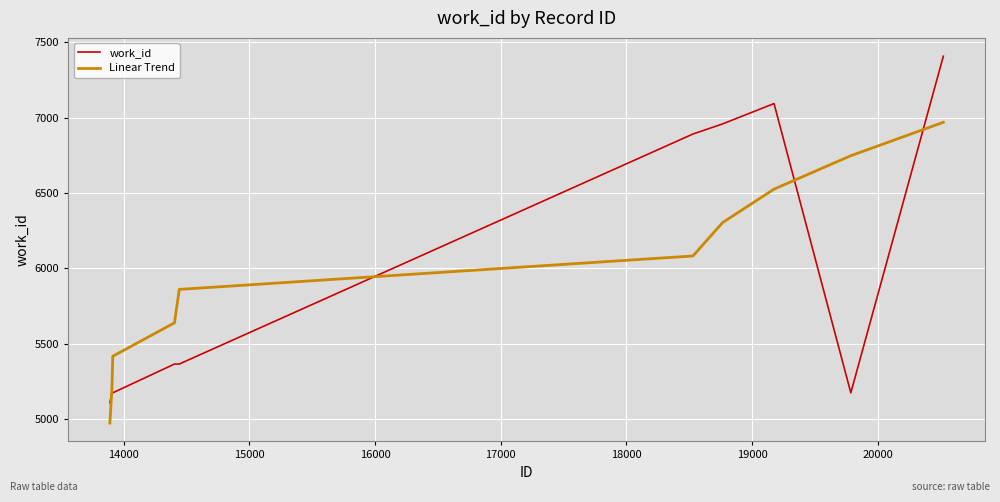

Which series ends up on top after the final intersection of work_id and Linear Trend?

work_id